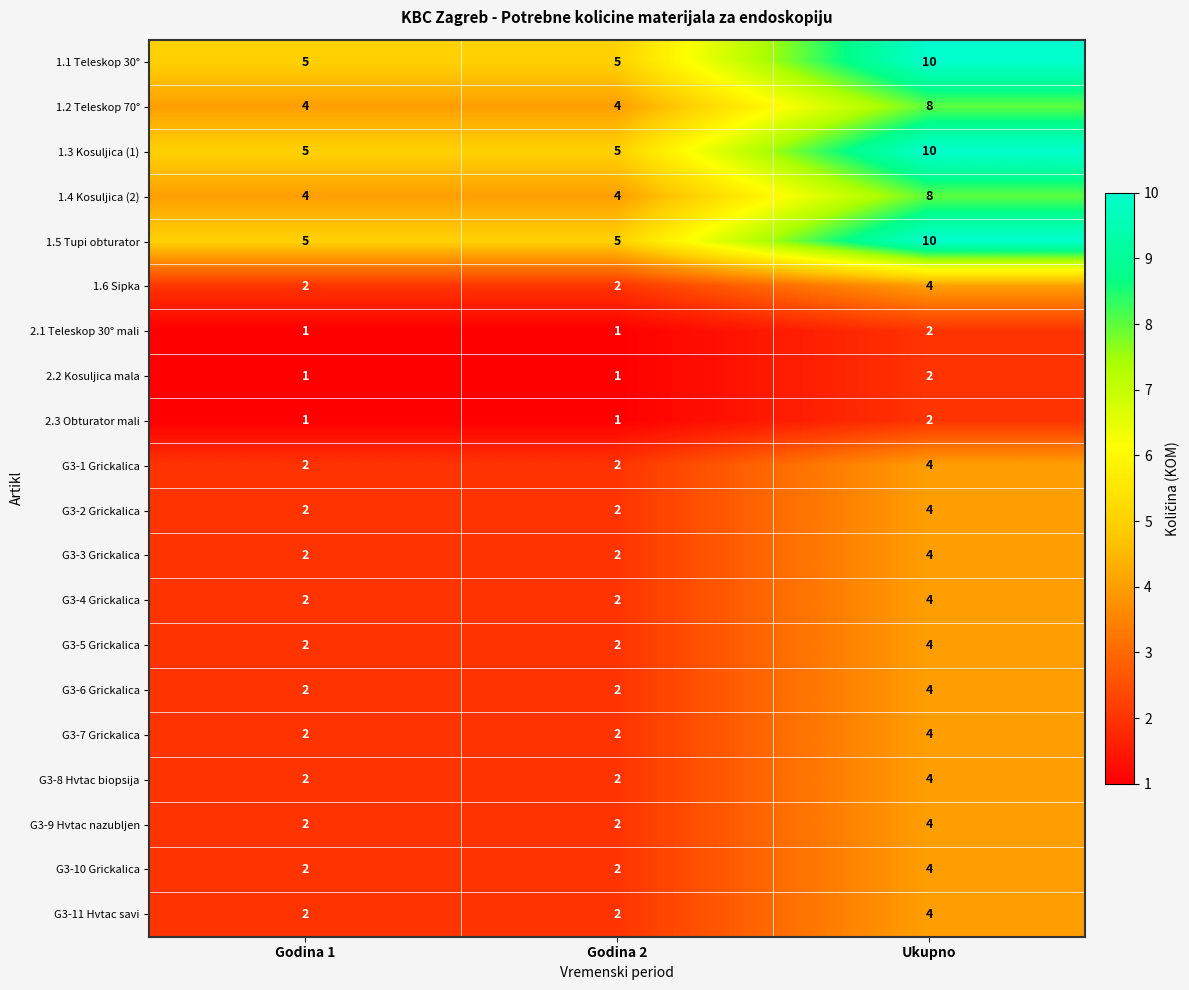

What is the minimum value for 1.2 Teleskop 70°?

4